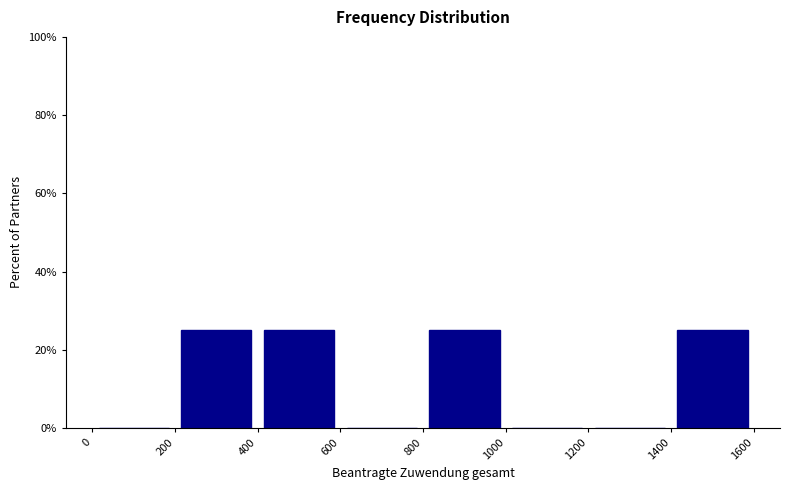

Reading left to right, transcribe this chart: for each bar, give the range it covers on the x-axis and its height. The values are not printed on the chart, so give them approximately, as read against the axis.

0 to 200: 0
200 to 400: 26
400 to 600: 26
600 to 800: 0
800 to 1000: 26
1000 to 1200: 0
1200 to 1400: 0
1400 to 1600: 26